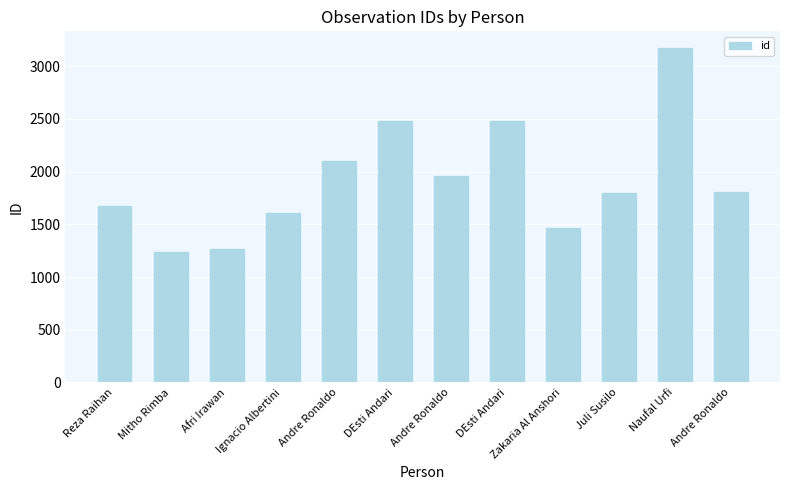

What is the average value?

1920